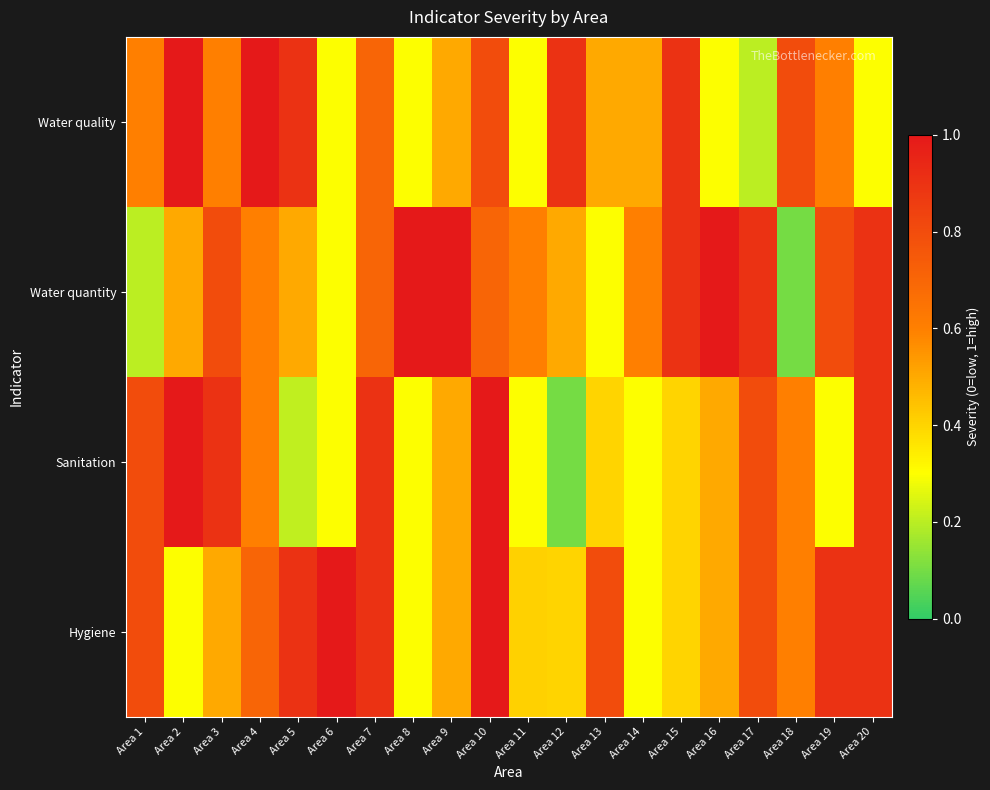

At Area 20, list the series in order from smallest to largest.

Water quality, Water quantity, Sanitation, Hygiene